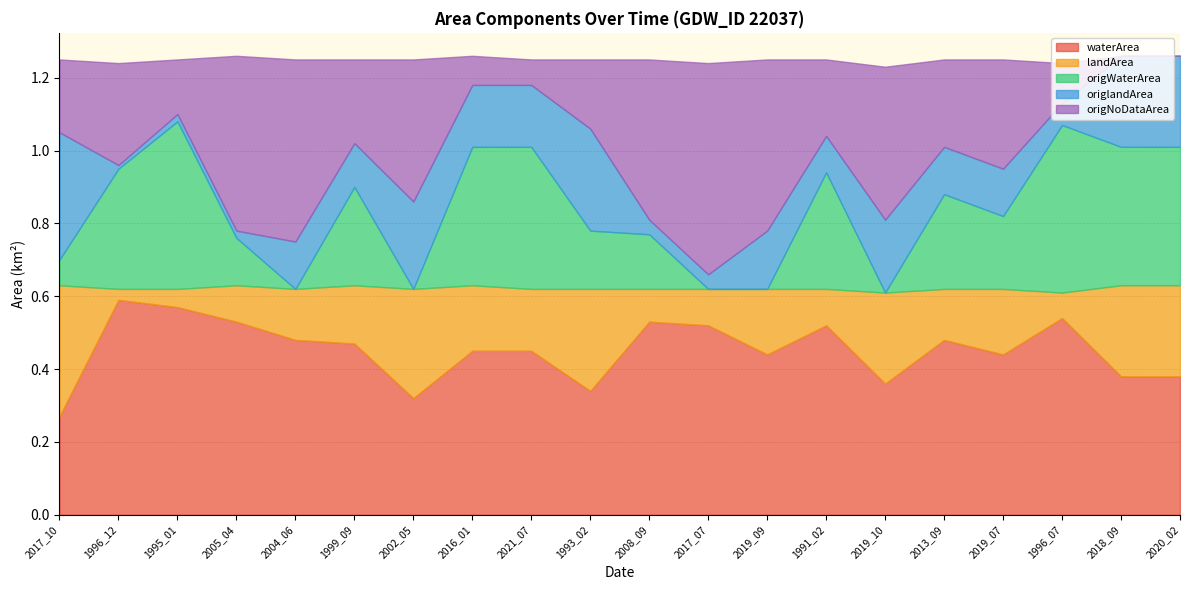

What is the average value of the landArea series?

0.2